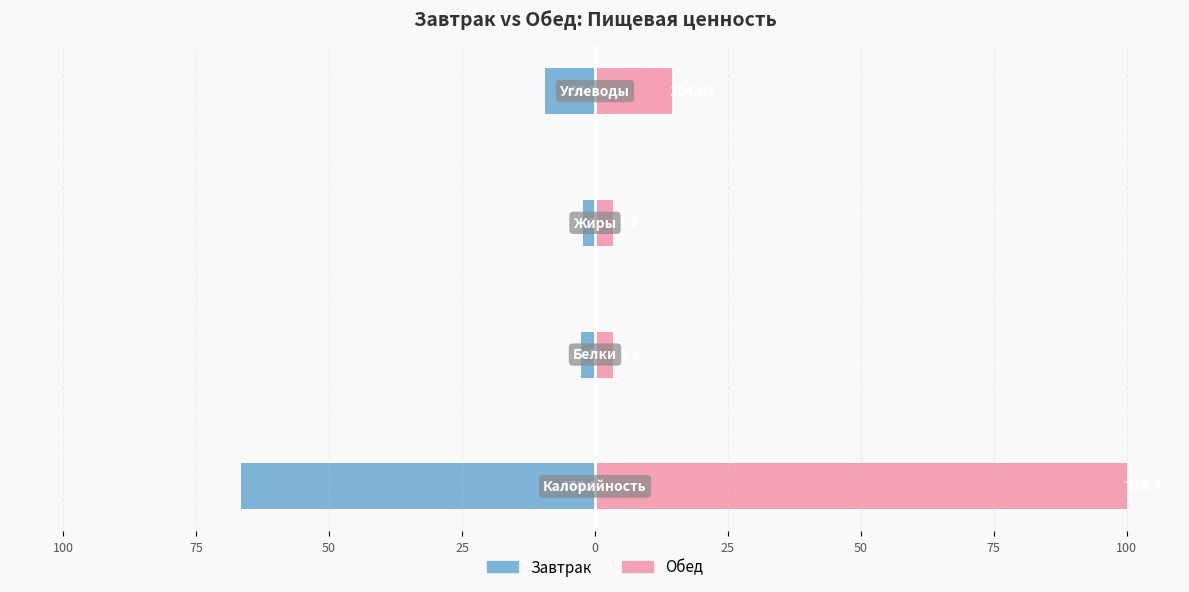

What is the difference between the maximum and minimum values in the Завтрак series?

64.4